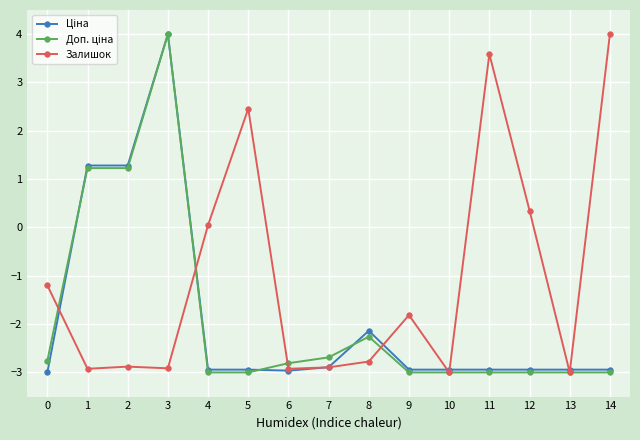

Which series changed the most between 0 and 5?

Залишок